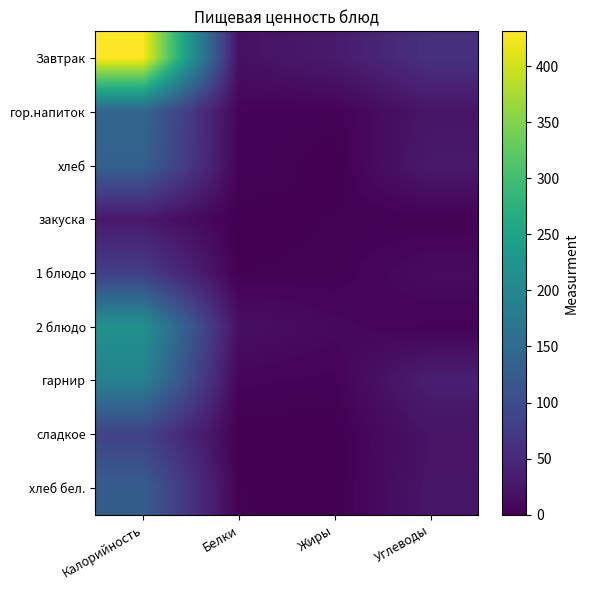

Which series has the largest total across all categories?

Завтрак